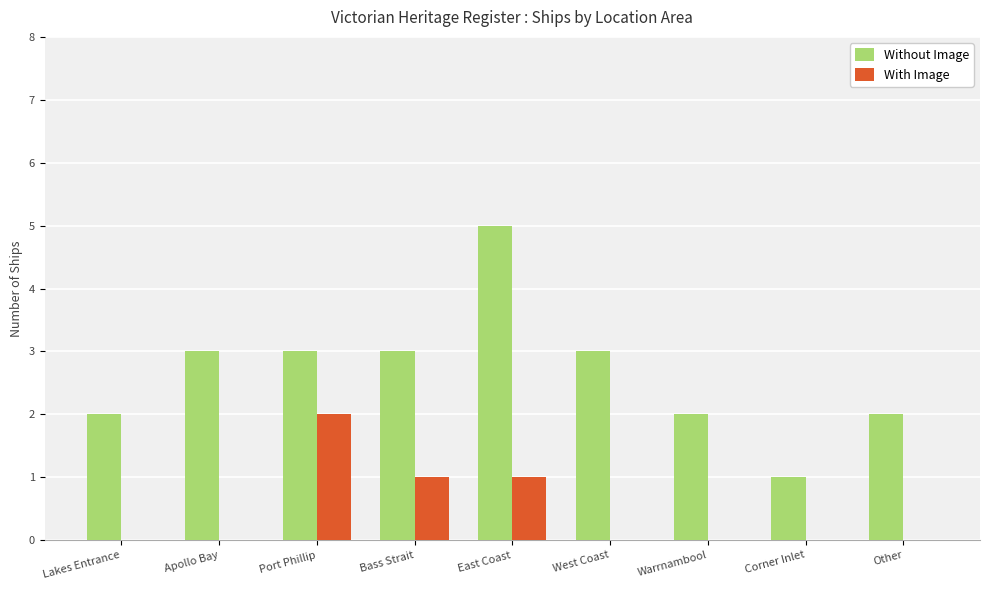

Reading left to right, extract all data points from this chart.

Without Image: 2	3	3	3	5	3	2	1	2
With Image: 0	0	2	1	1	0	0	0	0